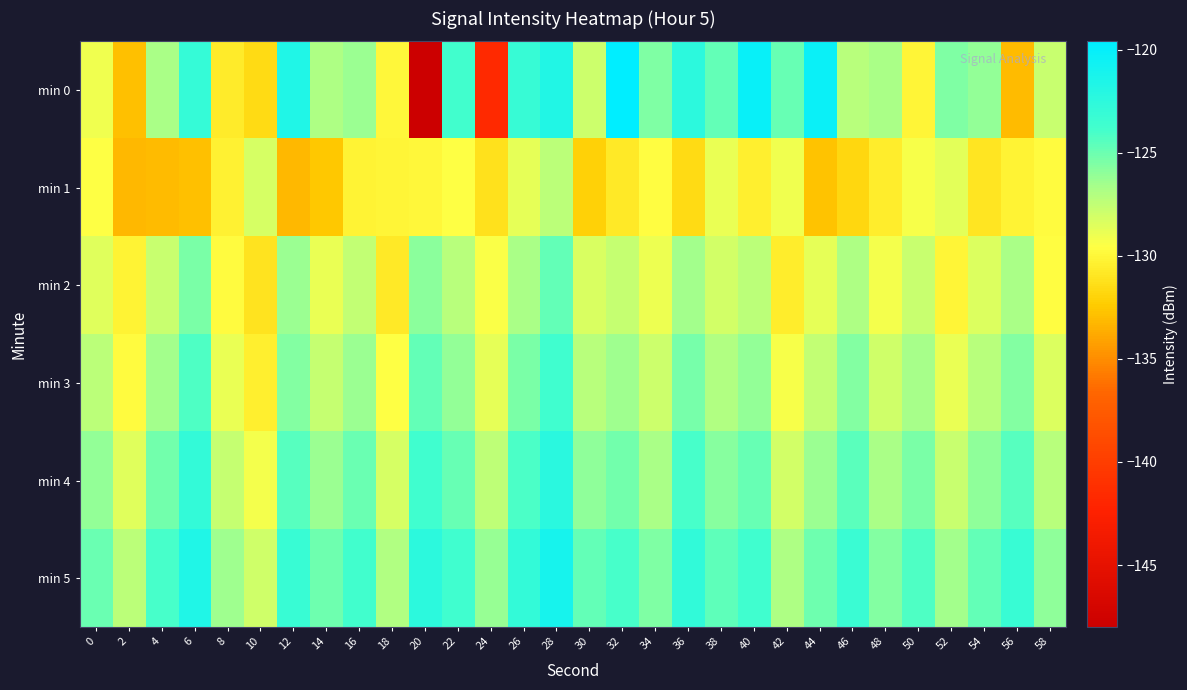

Reading left to right, list all the values displayed in this chart.

min 0: 0=-129.1	2=-132.8	4=-126.7	6=-122.9	8=-130.6	10=-131.5	12=-121.7	14=-126.8	16=-126.4	18=-130.0	20=-148.0	22=-123.8	24=-141.6	26=-123.1	28=-121.7	30=-127.8	32=-119.6	34=-125.5	36=-122.4	38=-124.7	40=-120.2	42=-124.8	44=-120.3	46=-127.2	48=-126.7	50=-130.1	52=-125.5	54=-126.1	56=-133.1	58=-127.8
min 1: 0=-129.5	2=-133.2	4=-133.1	6=-132.8	8=-130.3	10=-128.2	12=-133.2	14=-132.5	16=-130.2	18=-130.1	20=-130.0	22=-129.5	24=-131.2	26=-128.7	28=-127.3	30=-132.1	32=-130.8	34=-129.6	36=-131.5	38=-128.9	40=-130.4	42=-129.1	44=-132.7	46=-131.8	48=-130.5	50=-129.3	52=-128.6	54=-131.0	56=-130.2	58=-129.8
min 2: 0=-128.5	2=-130.2	4=-127.8	6=-125.4	8=-129.7	10=-131.1	12=-126.3	14=-128.9	16=-127.5	18=-130.8	20=-125.9	22=-127.2	24=-129.4	26=-126.7	28=-124.8	30=-128.3	32=-127.6	34=-129.0	36=-126.5	38=-128.1	40=-127.3	42=-130.5	44=-128.7	46=-126.9	48=-129.2	50=-127.8	52=-130.1	54=-128.4	56=-126.8	58=-129.6
min 3: 0=-127.3	2=-129.8	4=-126.5	6=-124.2	8=-128.9	10=-130.4	12=-125.7	14=-127.6	16=-126.3	18=-129.5	20=-124.8	22=-126.1	24=-128.7	26=-125.4	28=-123.6	30=-127.2	32=-126.4	34=-127.9	36=-125.3	38=-127.0	40=-126.1	42=-129.3	44=-127.5	46=-125.7	48=-128.0	50=-126.6	52=-128.9	54=-127.2	56=-125.6	58=-128.4
min 4: 0=-126.1	2=-128.5	4=-125.2	6=-122.9	8=-127.6	10=-129.2	12=-124.4	14=-126.3	16=-125.0	18=-128.2	20=-123.6	22=-124.9	24=-127.4	26=-124.1	28=-122.3	30=-126.0	32=-125.2	34=-126.7	36=-124.0	38=-125.8	40=-124.9	42=-128.1	44=-126.3	46=-124.5	48=-126.8	50=-125.4	52=-127.7	54=-126.0	56=-124.4	58=-127.2
min 5: 0=-125.0	2=-127.3	4=-124.0	6=-121.7	8=-126.4	10=-128.0	12=-123.2	14=-125.1	16=-123.8	18=-127.0	20=-122.4	22=-123.7	24=-126.2	26=-122.9	28=-121.1	30=-124.8	32=-124.0	34=-125.5	36=-122.8	38=-124.6	40=-123.7	42=-126.9	44=-125.1	46=-123.3	48=-125.6	50=-124.2	52=-126.5	54=-124.8	56=-123.2	58=-126.0